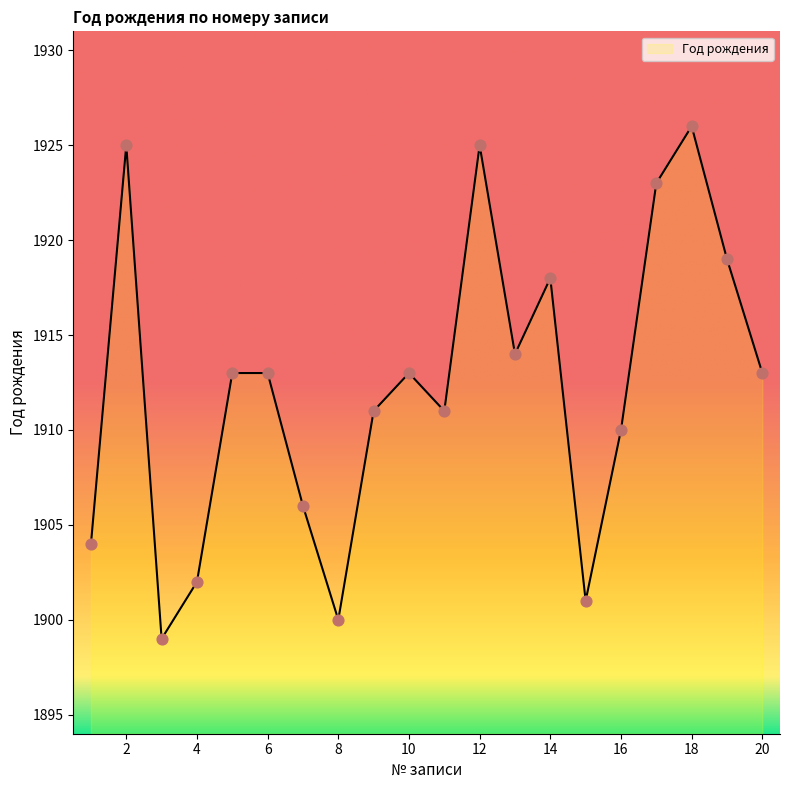

What is the minimum value shown in the chart?

1899